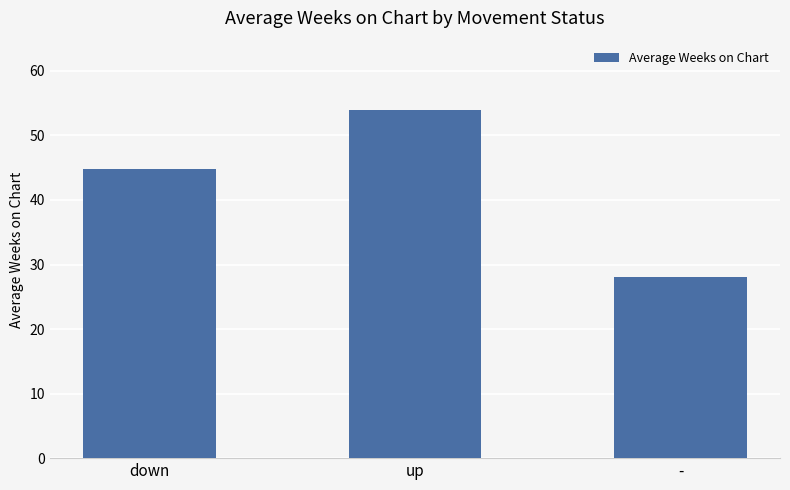

What is the change in value from up to -?

-25.8